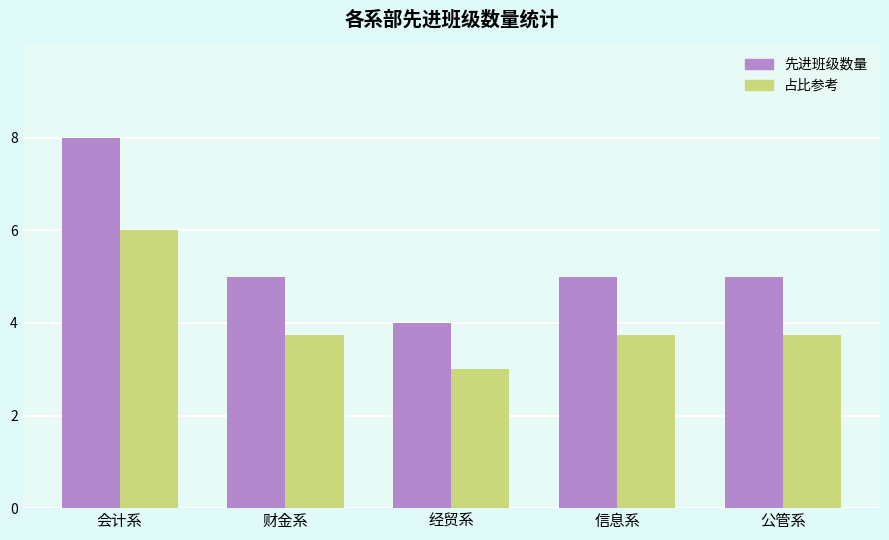

What is the greatest value displayed?

8.0